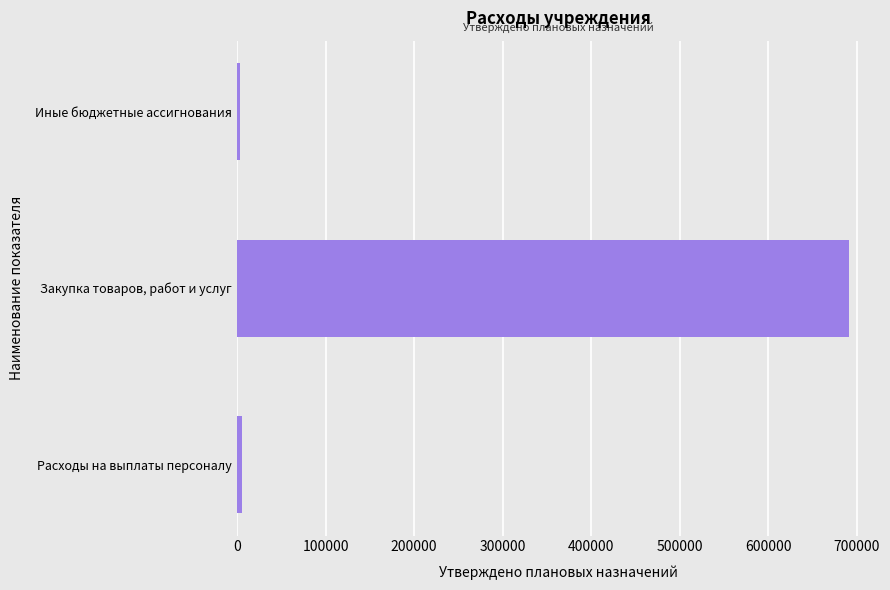

Which category has the highest value across all series?

Закупка товаров, работ и услуг